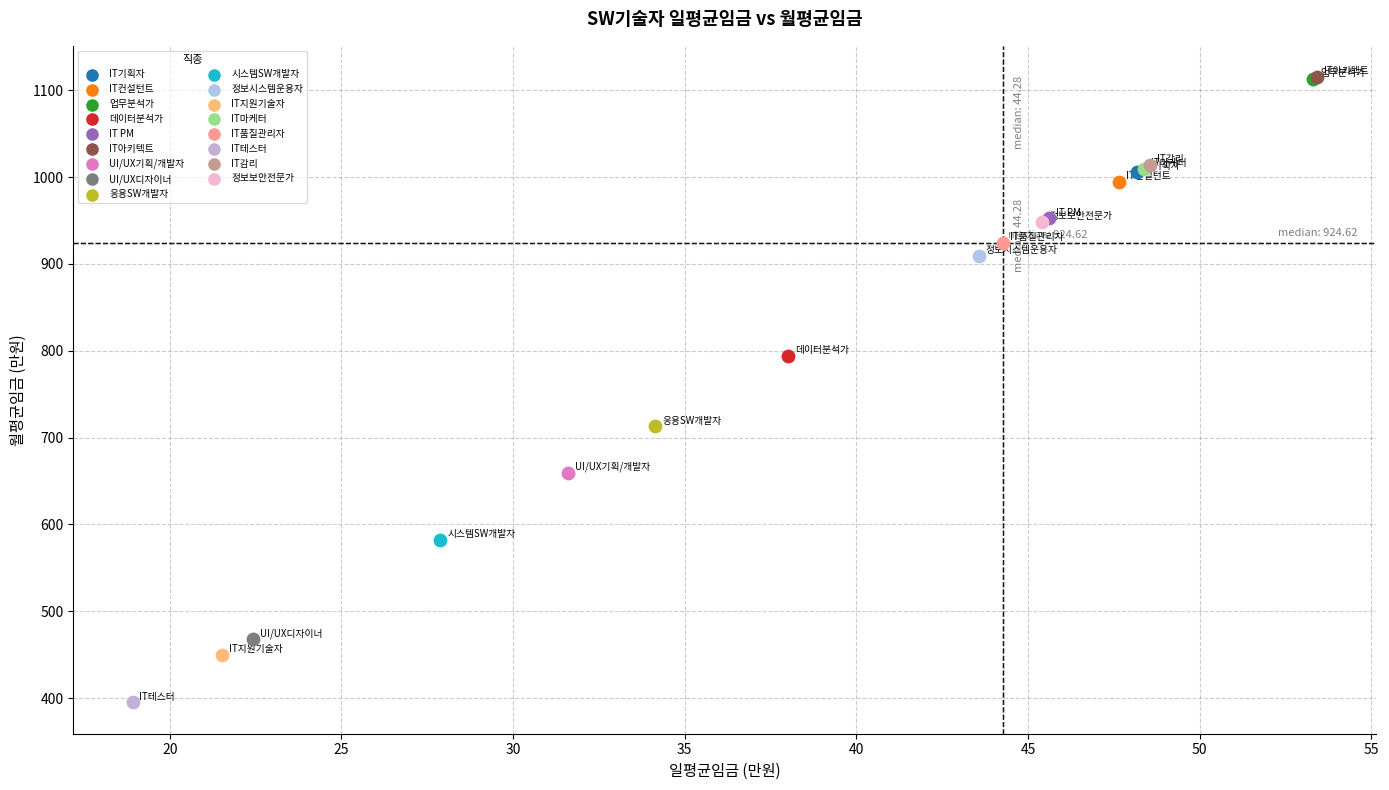

What are all the series names shown in the legend?

IT기획자, IT컨설턴트, 업무분석가, 데이터분석가, IT PM, IT아키텍트, UI/UX기획/개발자, UI/UX디자이너, 응용SW개발자, 시스템SW개발자, 정보시스템운용자, IT지원기술자, IT마케터, IT품질관리자, IT테스터, IT감리, 정보보안전문가